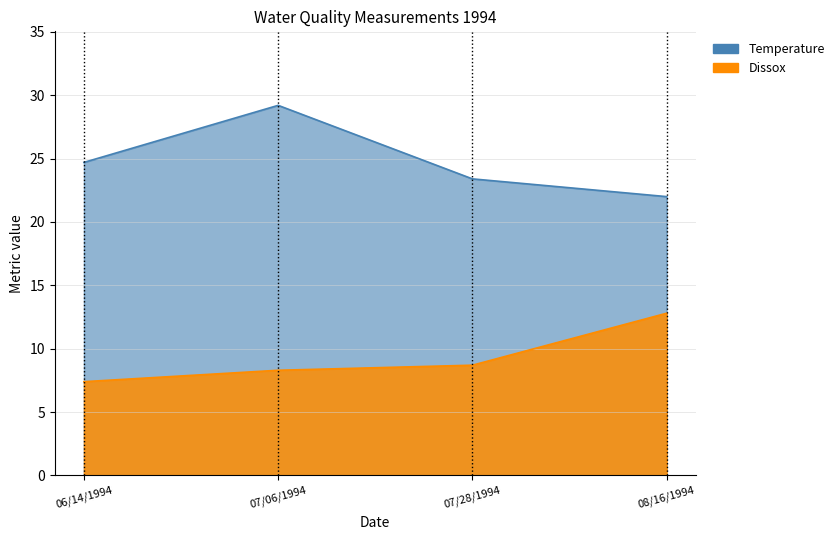

The Temperature series shows 23.4 at 07/28/1994. True or false?

True